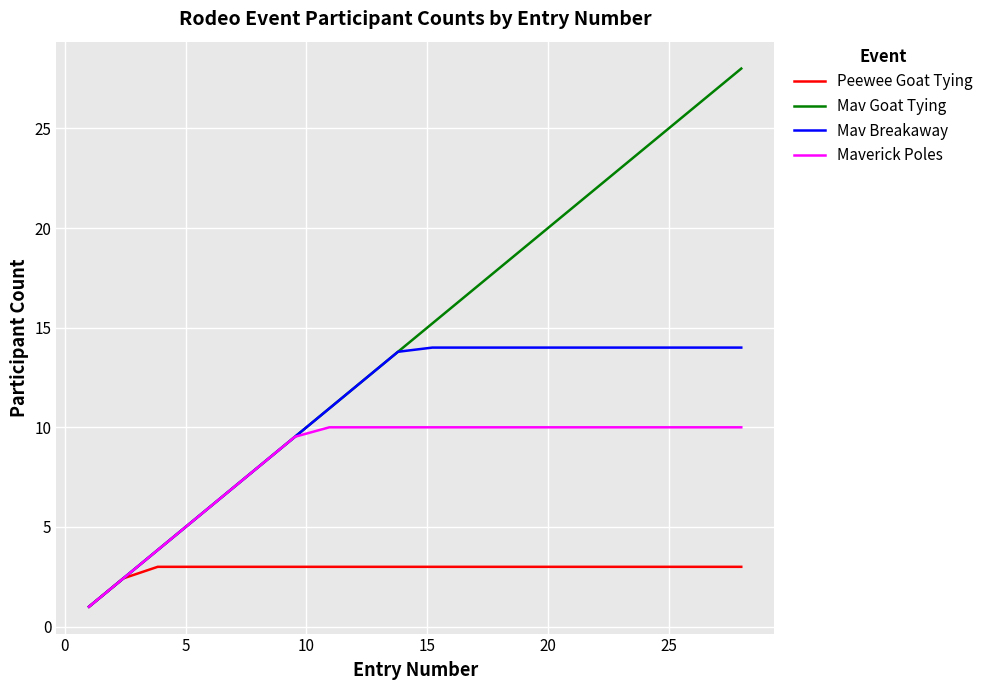

Rank the series by their average value, from highest to lowest.

Mav Goat Tying, Mav Breakaway, Maverick Poles, Peewee Goat Tying